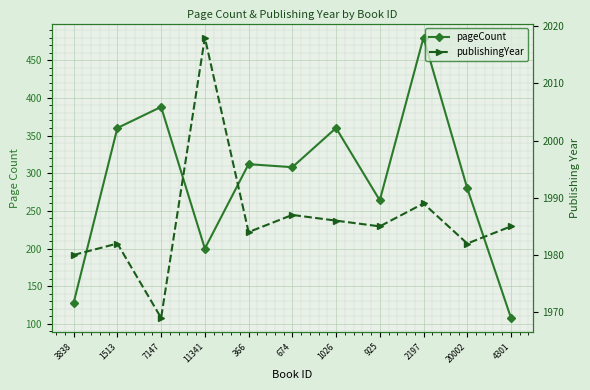

At which category does the chart reach its peak across all series?

11341